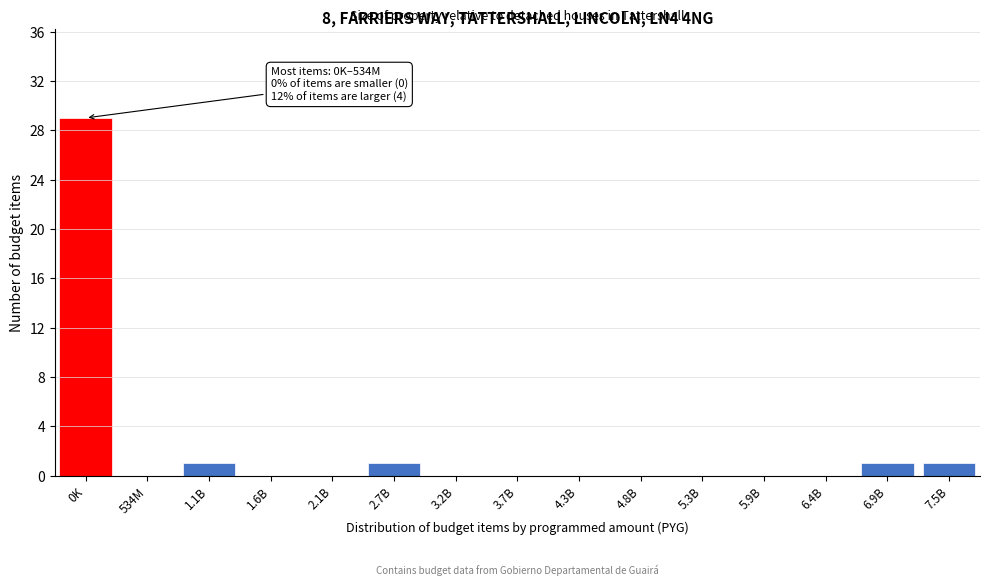

Reading right to left, what are all the values shown in this chart?

7.5B=1	6.9B=1	6.4B=0	5.9B=0	5.3B=0	4.8B=0	4.3B=0	3.7B=0	3.2B=0	2.7B=1	2.1B=0	1.6B=0	1.1B=1	534M=0	0K=29